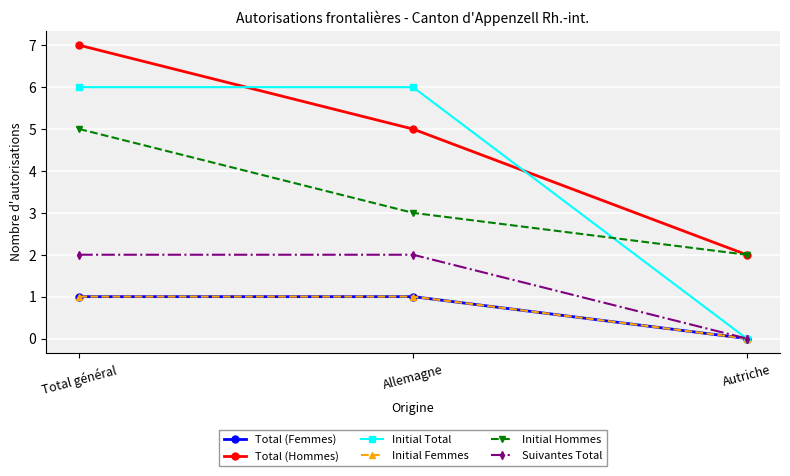

List the labels in order of Total (Femmes) value, largest first.

Total général, Allemagne, Autriche